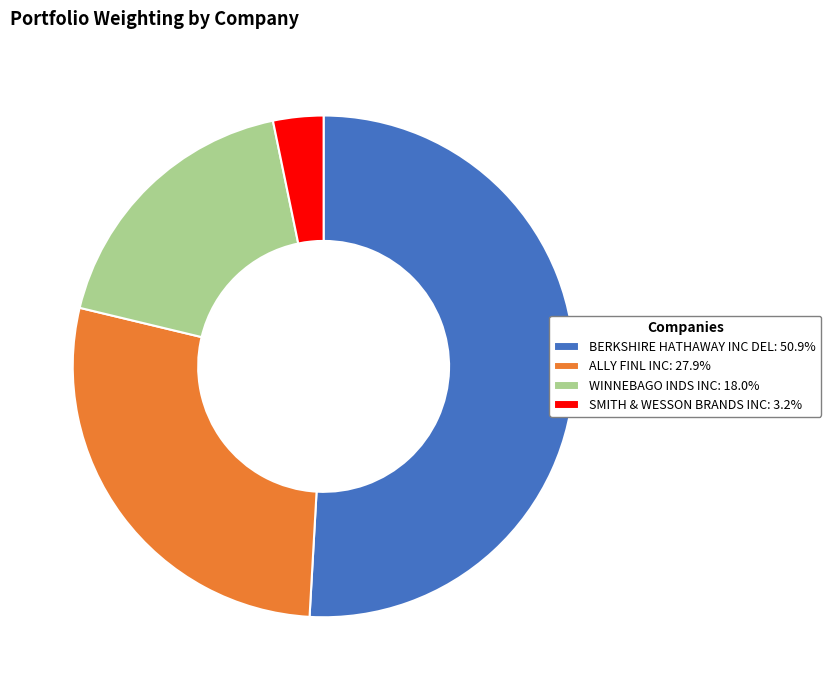

Combined, do WINNEBAGO INDS INC: 18.0% and BERKSHIRE HATHAWAY INC DEL: 50.9% account for over 50%?

Yes